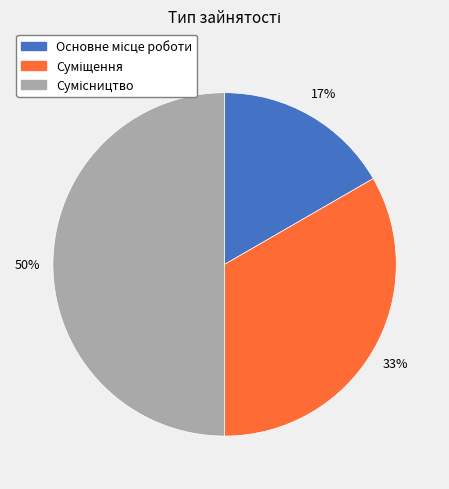

How many segments does this pie chart have?

3